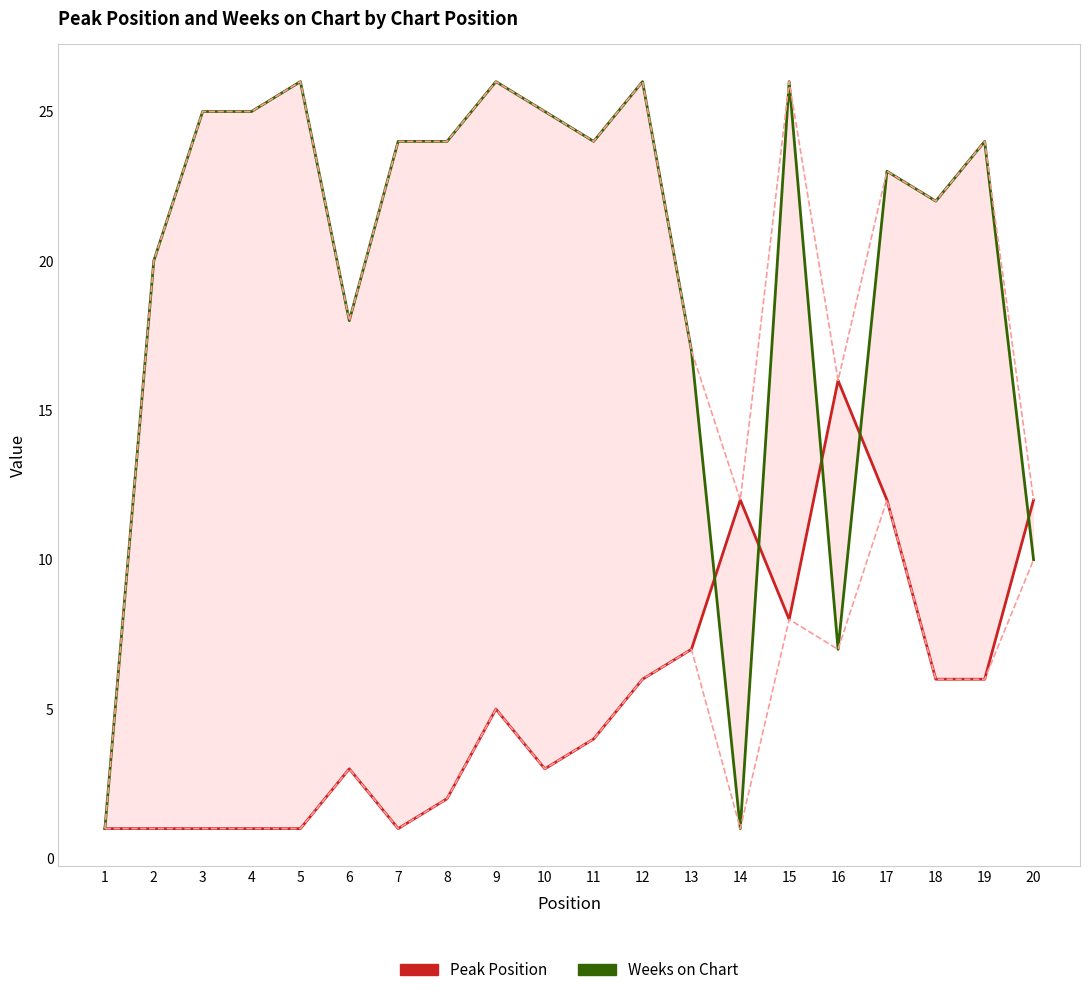

How many values in the Weeks on Chart series exceed 24?

7